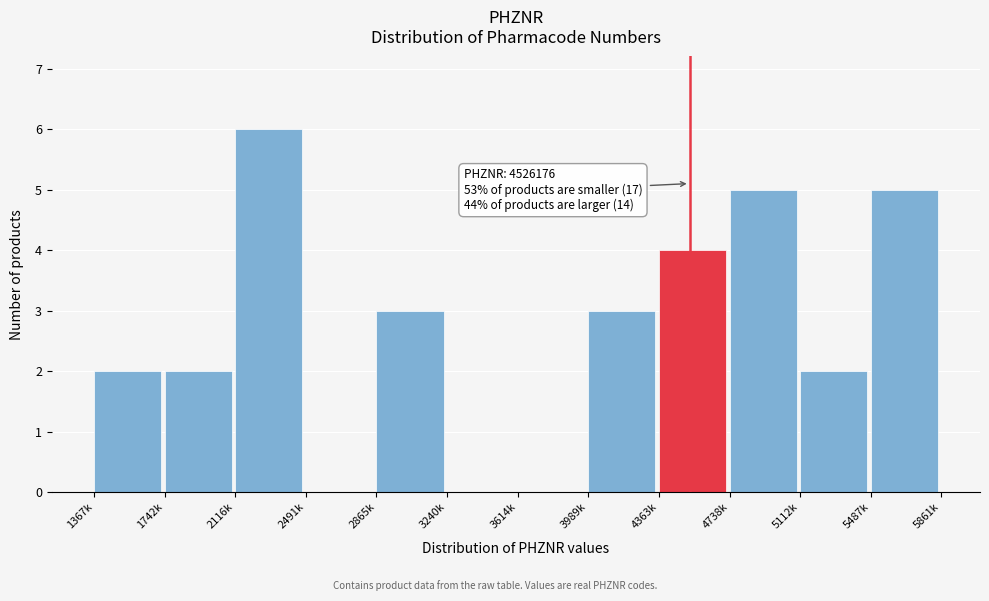

Reading left to right, what are all the values shown in this chart?

1367k=2	1742k=2	2116k=6	2491k=0	2865k=3	3240k=0	3614k=0	3989k=3	4363k=4	4738k=5	5112k=2	5487k=5